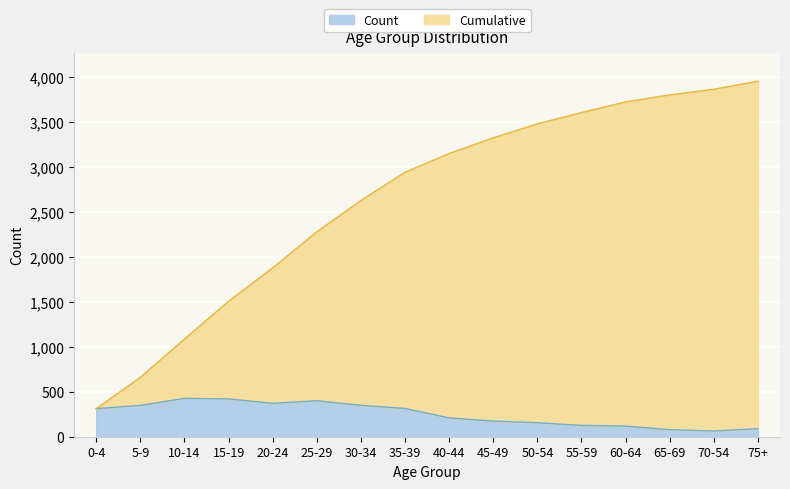

At which label is Count closest to 244?

40-44